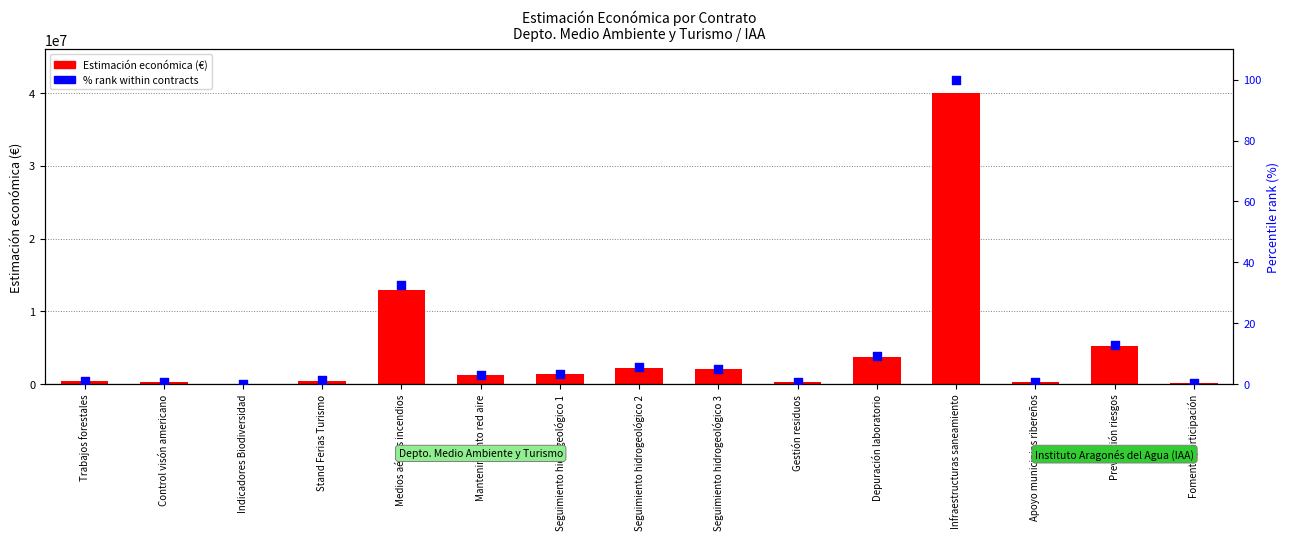

Which series has the largest total across all categories?

Estimación económica